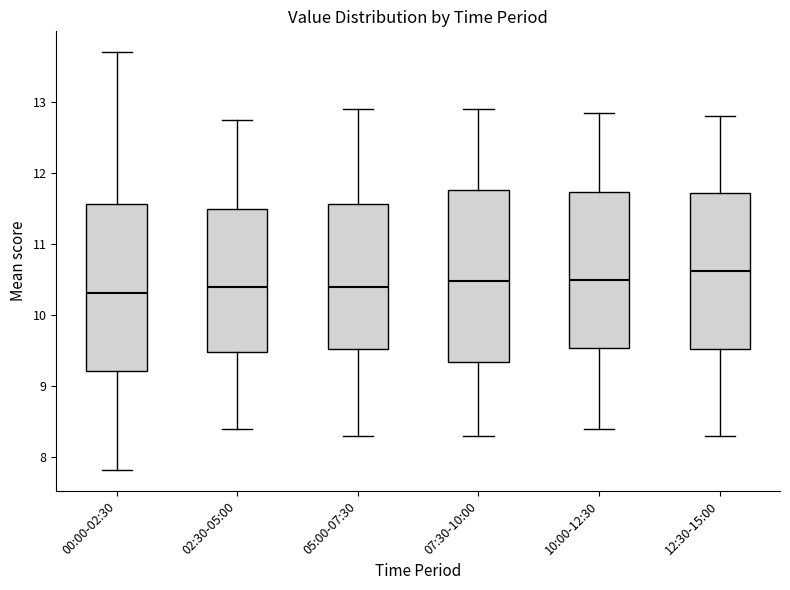

Which box's median line is the highest?

12:30-15:00